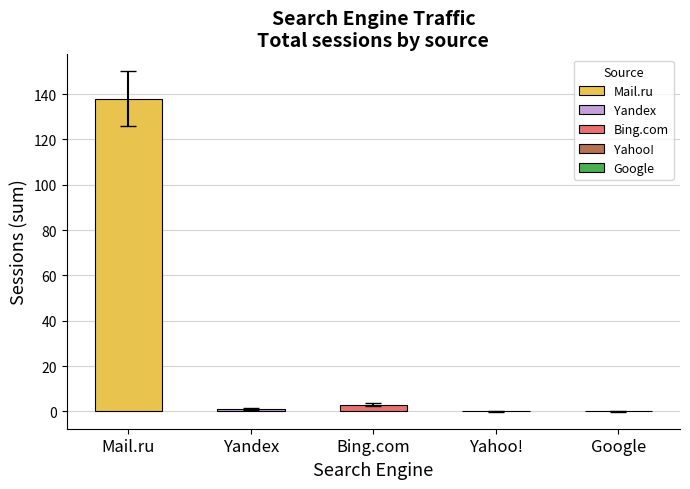

What is the sum of all values?

142